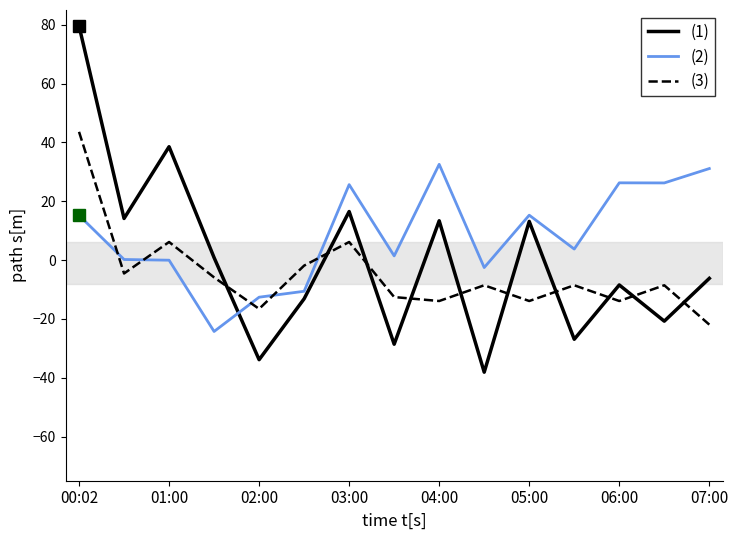

What is the highest value of the (3) series?

43.6